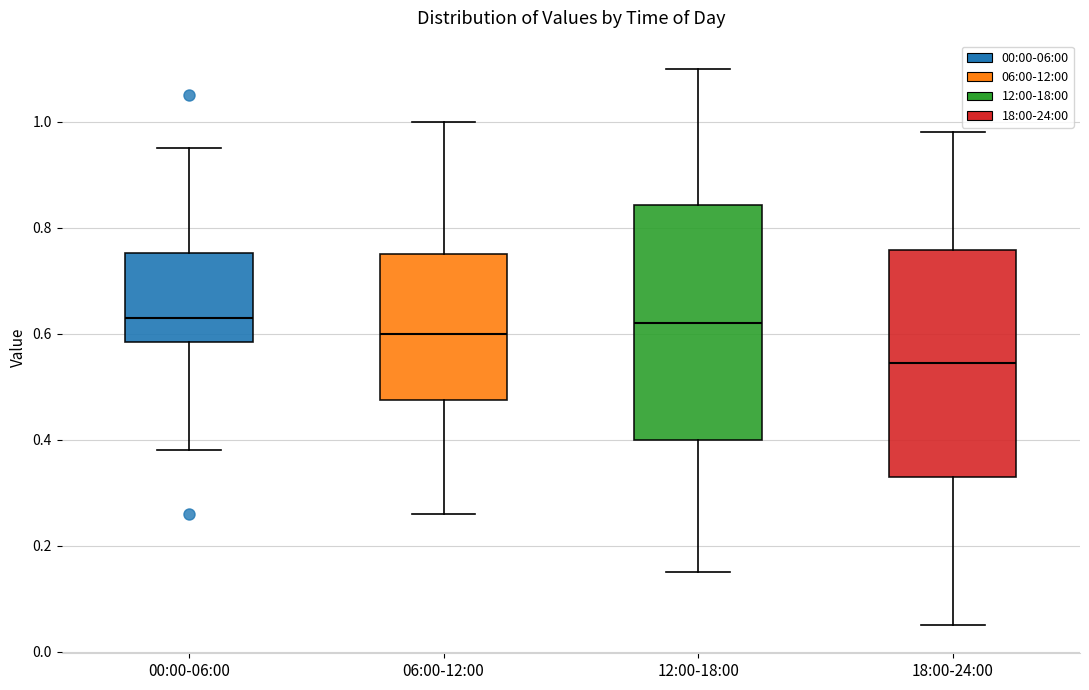

Reading left to right, transcribe this box plot: for each box, give where its median line is, the range the box spans, and where its two whiskers end, as read against the y-axis. The values are not printed on the chart, so give them approximately, as read against the axis.

00:00-06:00: median 0.64, box 0.58 to 0.76, whiskers 0.38 to 0.96
06:00-12:00: median 0.60, box 0.48 to 0.76, whiskers 0.26 to 1.00
12:00-18:00: median 0.62, box 0.40 to 0.84, whiskers 0.16 to 1.10
18:00-24:00: median 0.54, box 0.34 to 0.76, whiskers 0.06 to 0.98